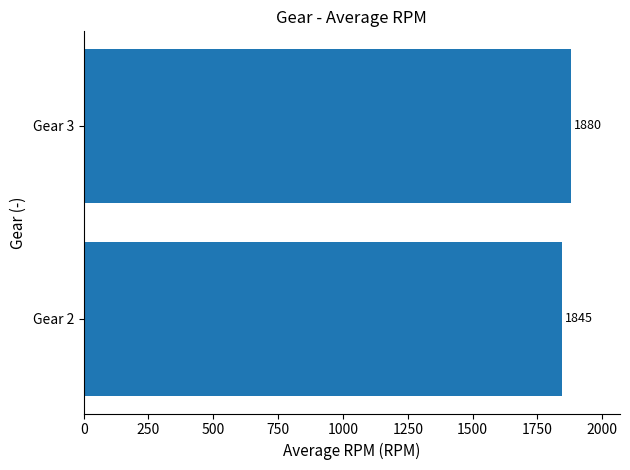

What is the minimum value shown in the chart?

1845.4